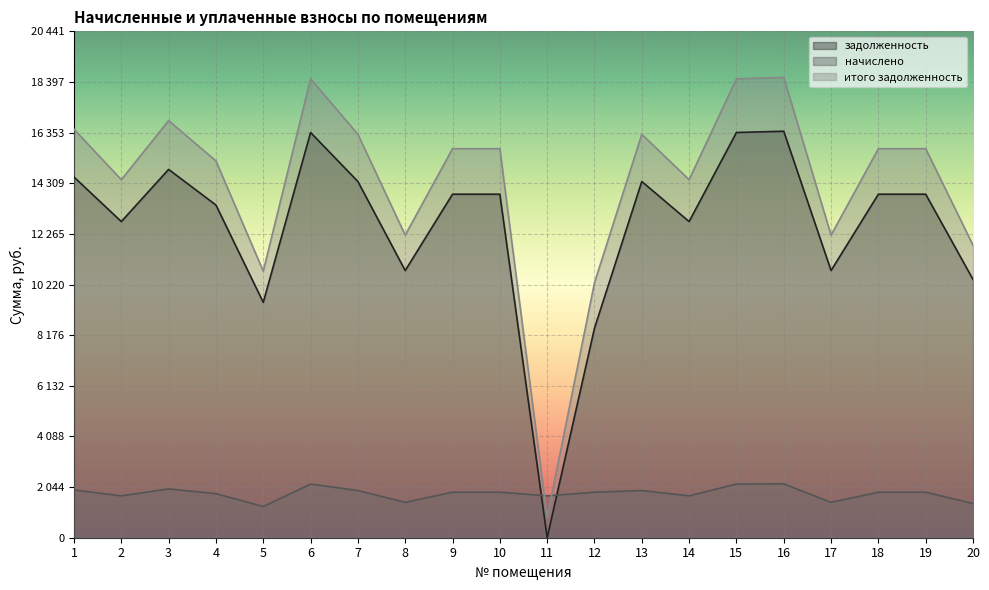

Rank the series by their maximum value, from lowest to highest.

начислено, задолженность, итого задолженность